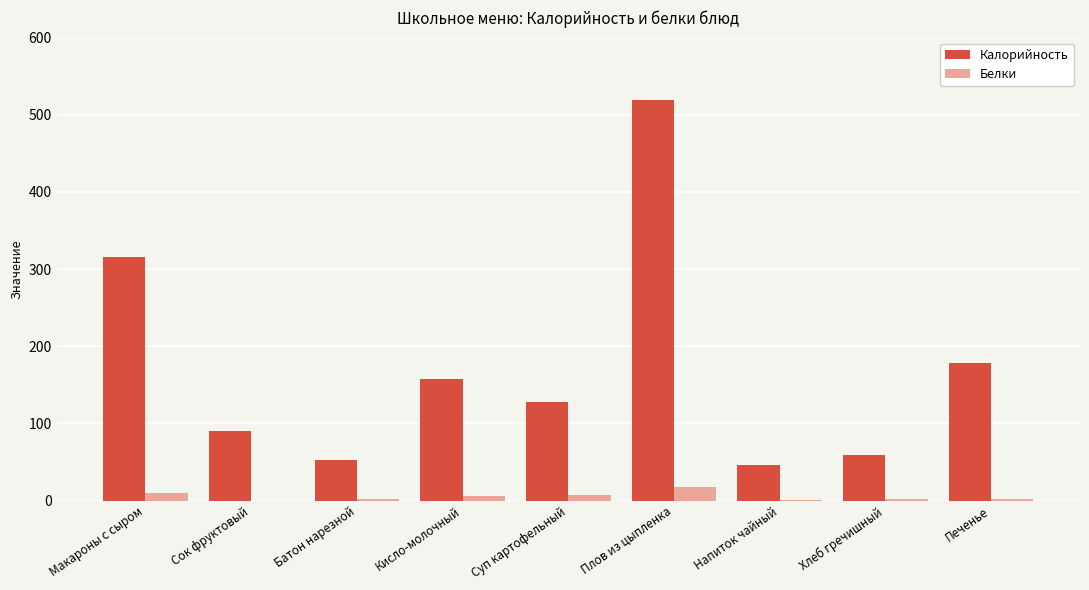

Is it true that Калорийность equals 316.0 at Макароны с сыром?

True